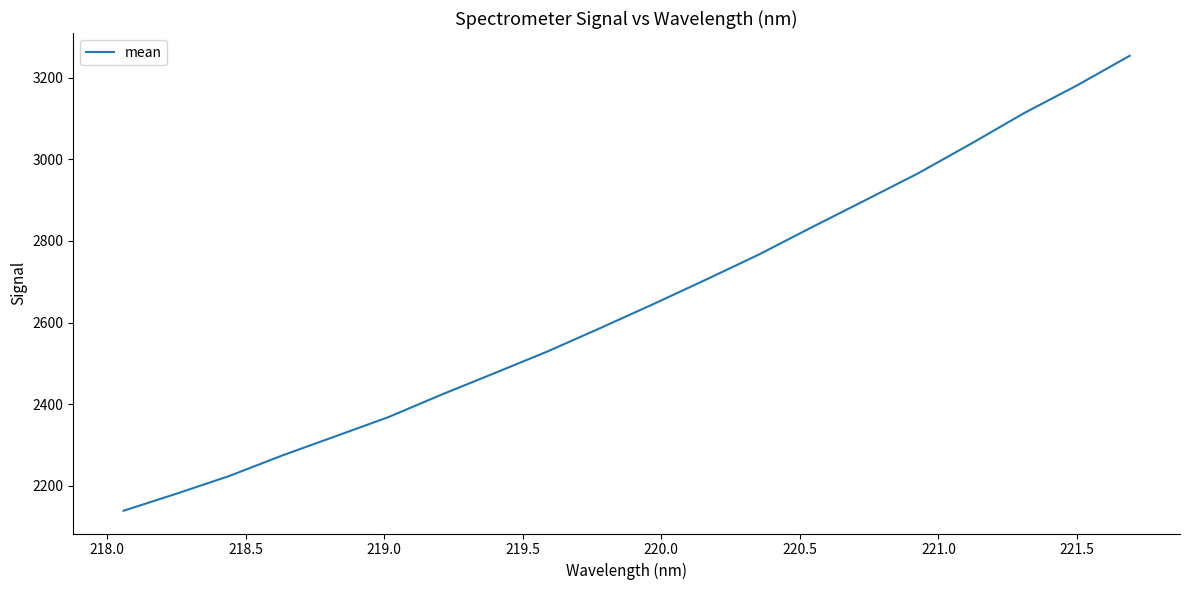

What is the greatest value displayed?

3253.9